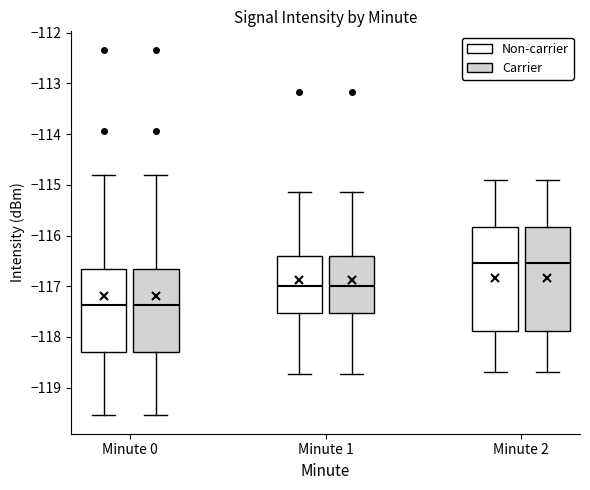

Reading left to right, read every box against the y-axis: the position of its median line, the range the box covers, and the ends of its whiskers. The values are not printed on the chart, so give them approximately, as read against the axis.

Minute 0 (Non-carrier): median -117.4, box -118.3 to -116.7, whiskers -119.5 to -114.8
Minute 0 (Carrier): median -117.4, box -118.3 to -116.7, whiskers -119.5 to -114.8
Minute 1 (Non-carrier): median -117.0, box -117.5 to -116.4, whiskers -118.7 to -115.1
Minute 1 (Carrier): median -117.0, box -117.5 to -116.4, whiskers -118.7 to -115.1
Minute 2 (Non-carrier): median -116.5, box -117.9 to -115.8, whiskers -118.7 to -114.9
Minute 2 (Carrier): median -116.5, box -117.9 to -115.8, whiskers -118.7 to -114.9